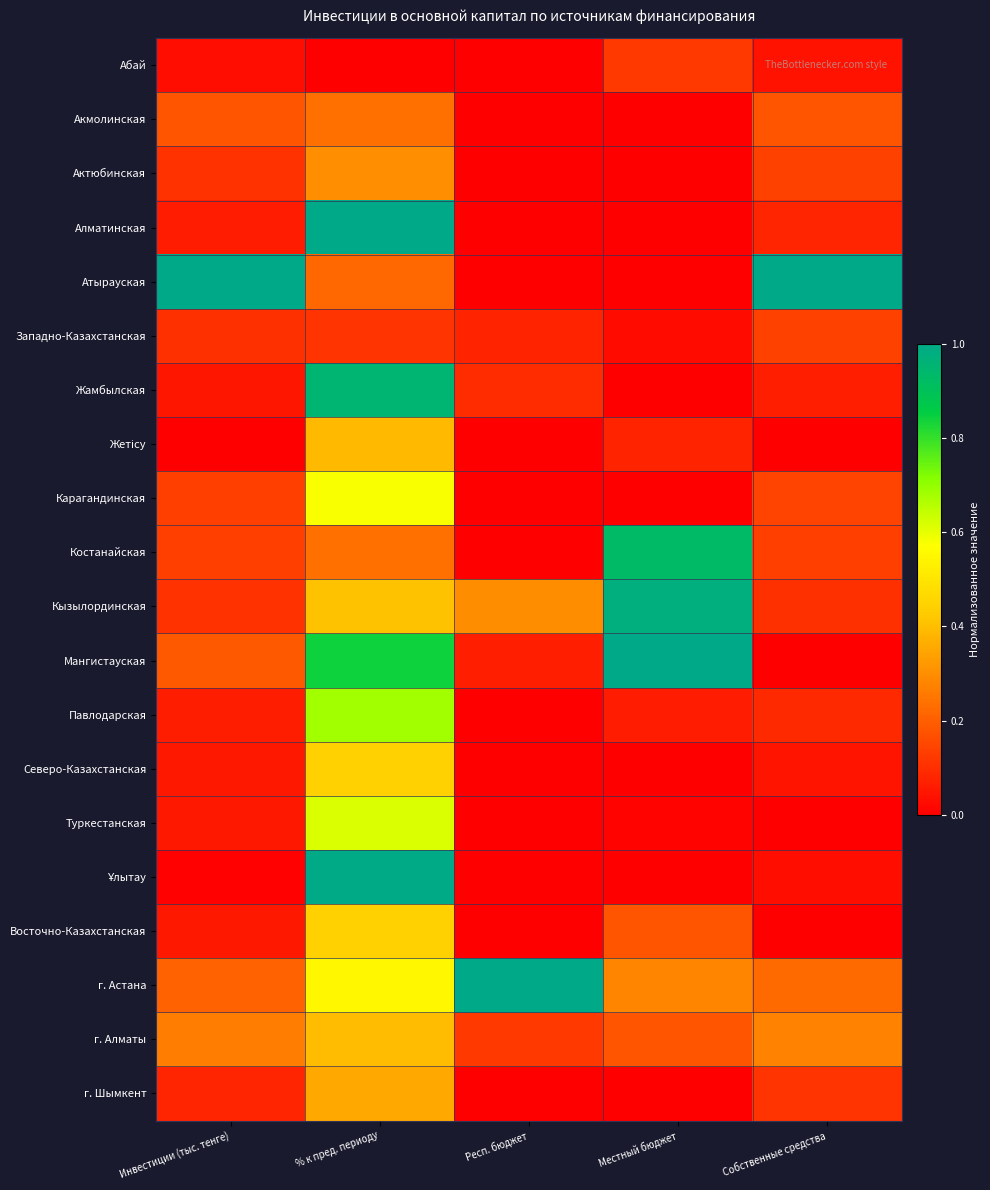

At which category is the sum across all series the highest?

% к пред. периоду